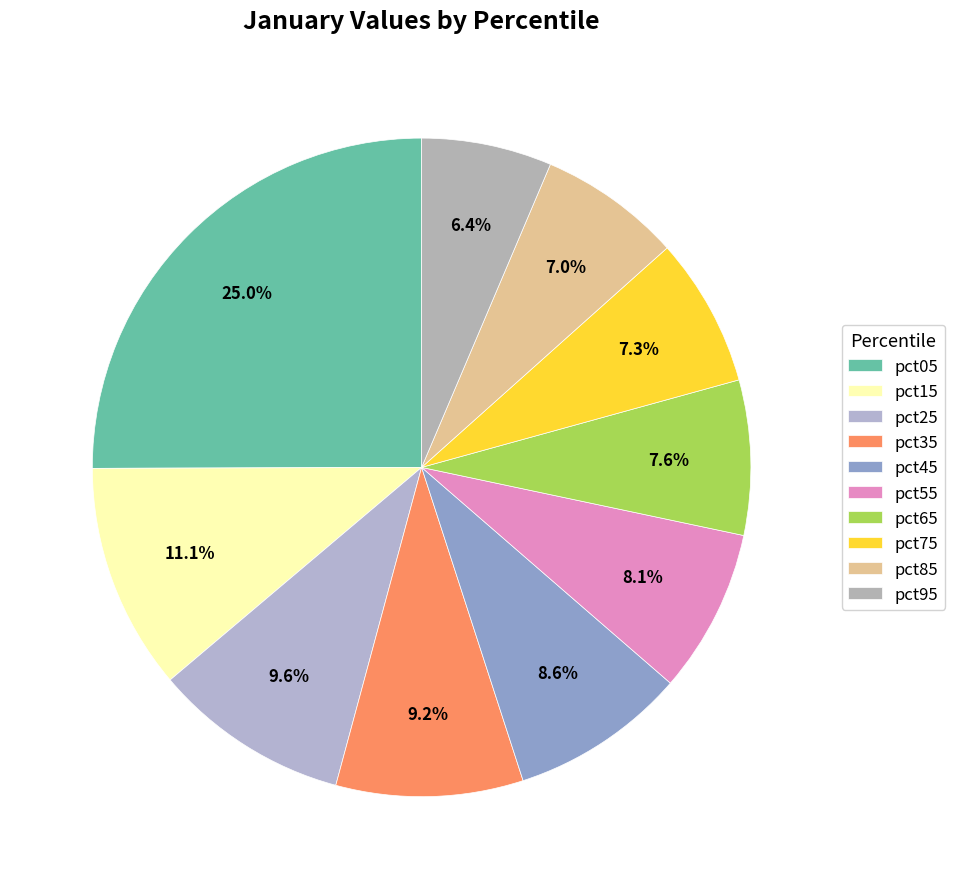

The pct95 slice represents 6% of the pie. True or false?

True